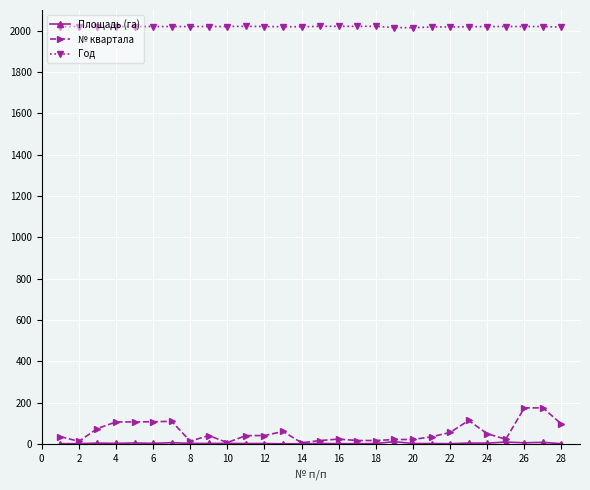

True or false: № квартала has more than 1 interior local peaks.

True